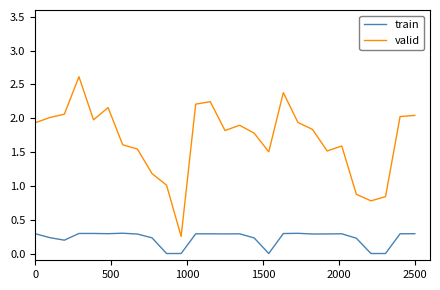

How many interior local valleys does the valid series have?

6